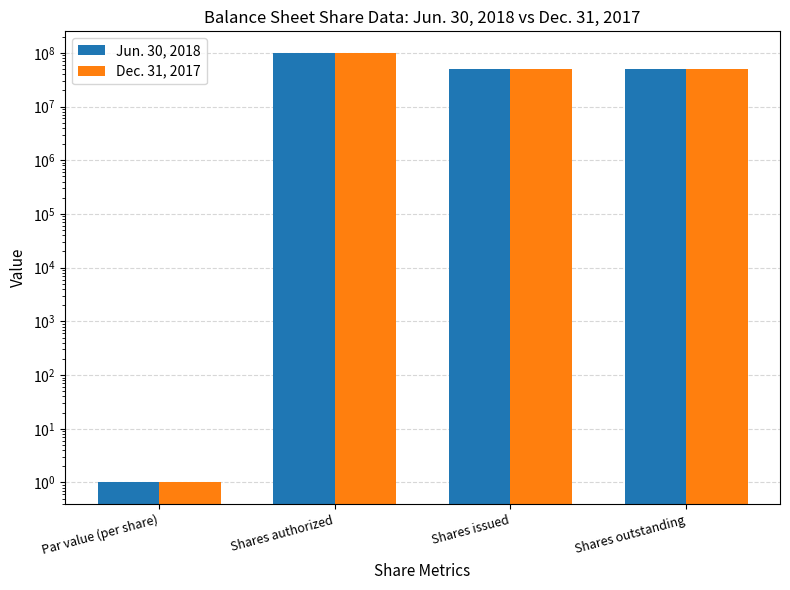

What is the spread (max minus min) of values at Shares issued?

400000